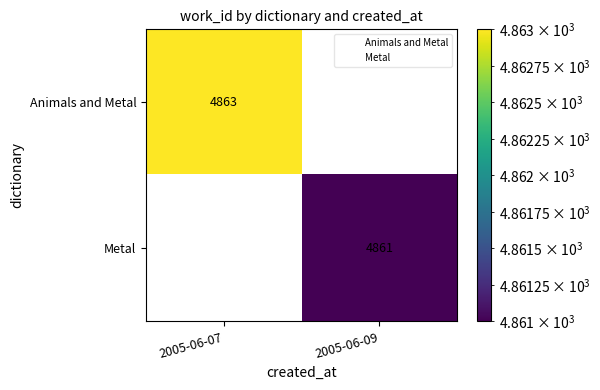

Which series has the largest total across all categories?

Animals and Metal